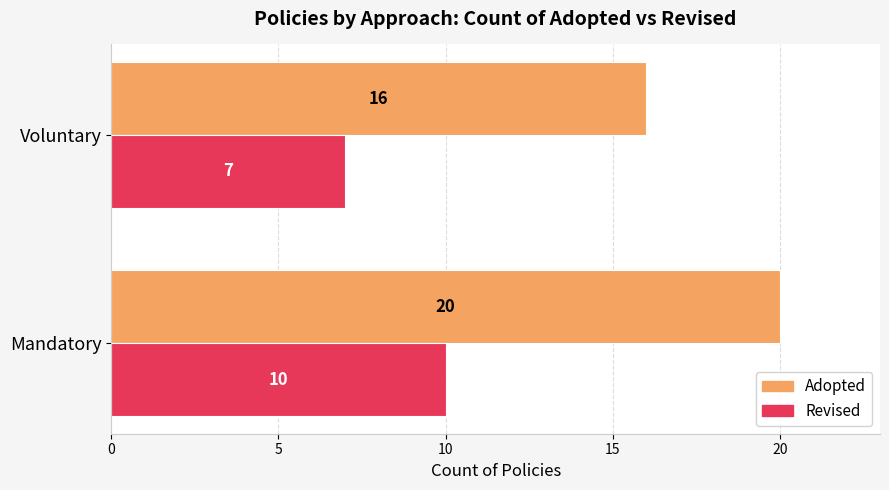

How many distinct data groups are displayed?

2